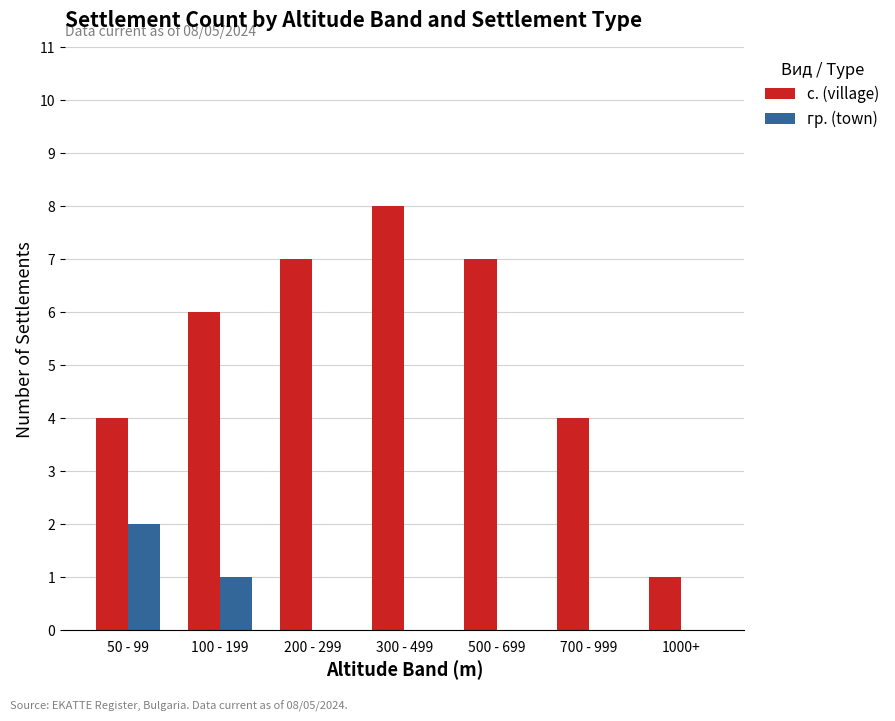

What are all the series names shown in the legend?

с. (village), гр. (town)